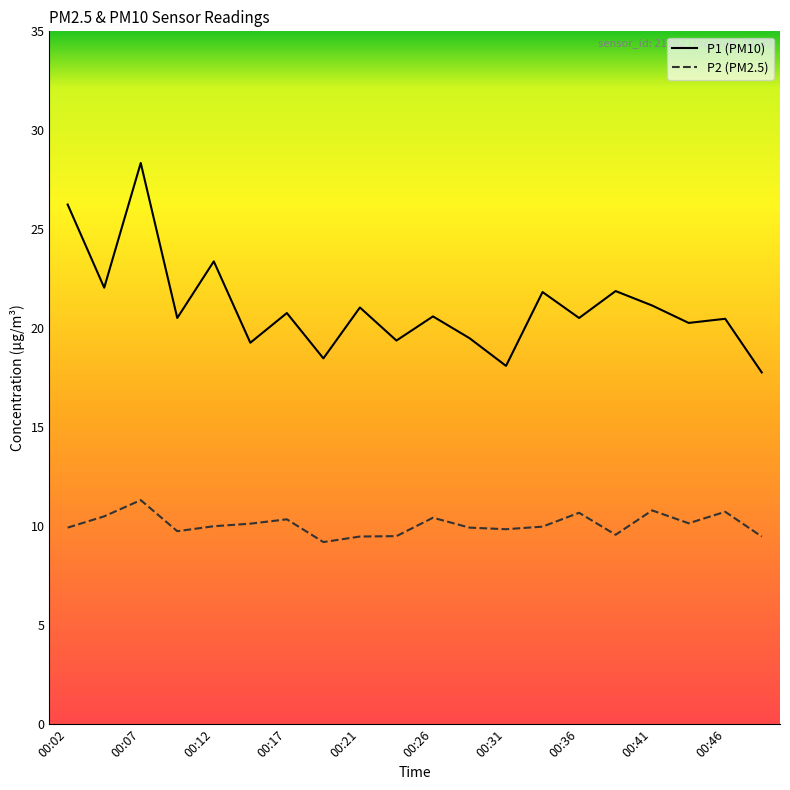

True or false: P1 (PM10) and P2 (PM2.5) intersect in this chart.

False